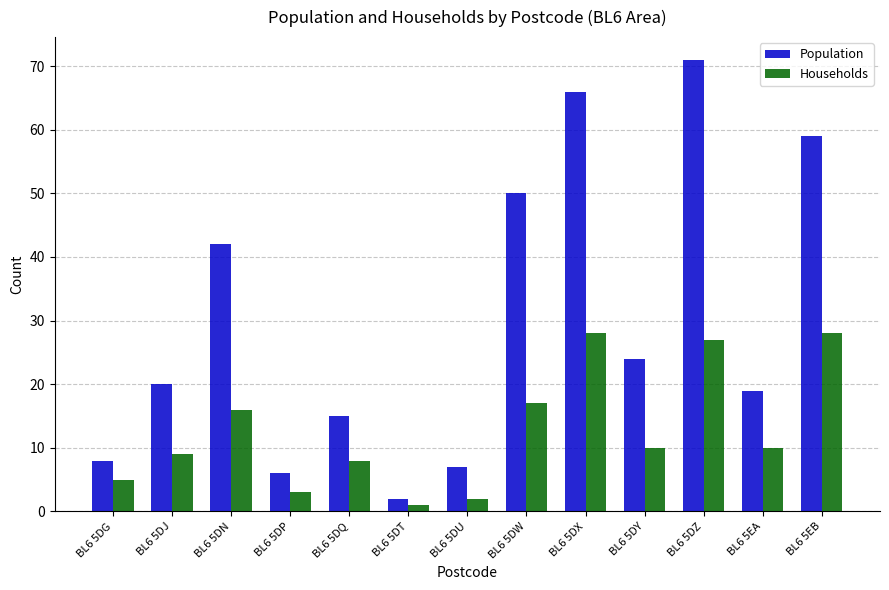

At which label is Households closest to 14?

BL6 5DN